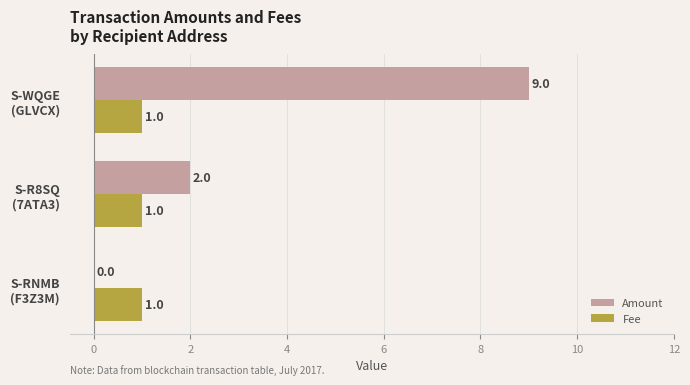

What is the greatest value displayed?

9